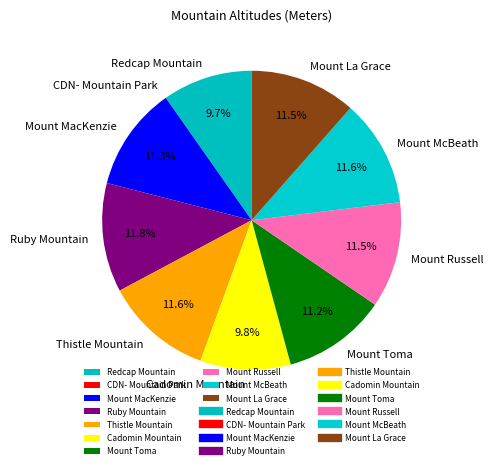

Does Thistle Mountain account for over 50% of the chart?

No